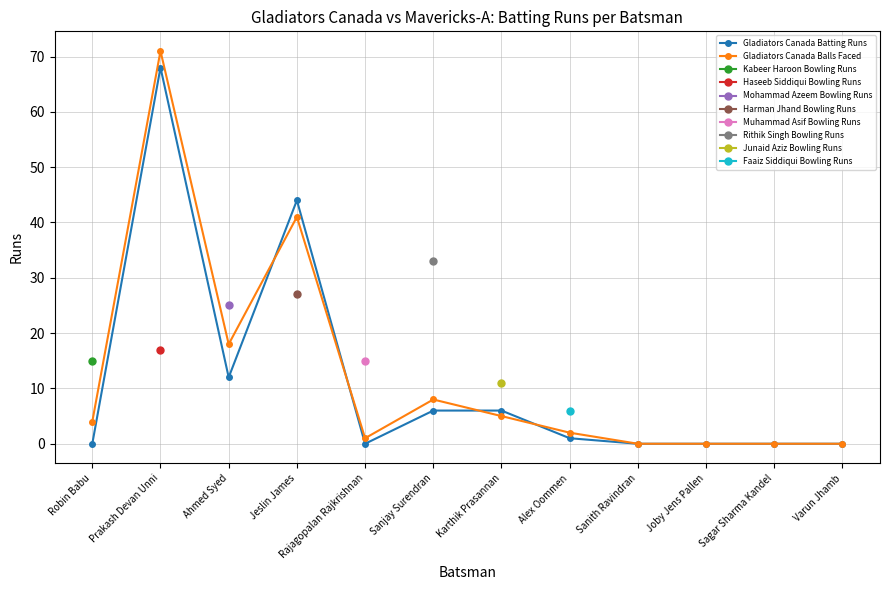

What is the maximum value for Faaiz Siddiqui Bowling?

6